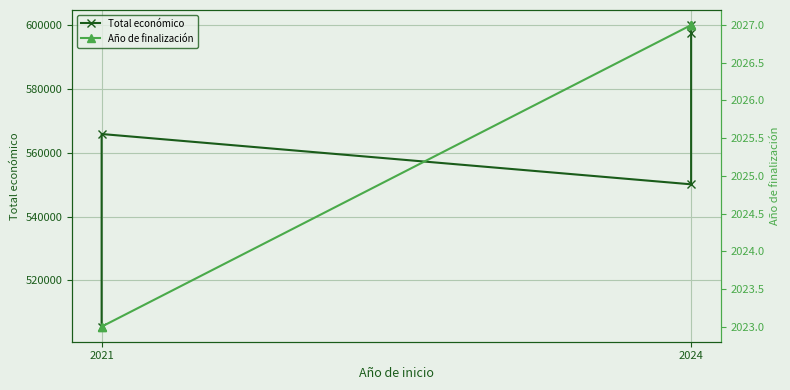

Is the value of Año de finalización at 2024 greater than the value of Total económico at 2021?

No